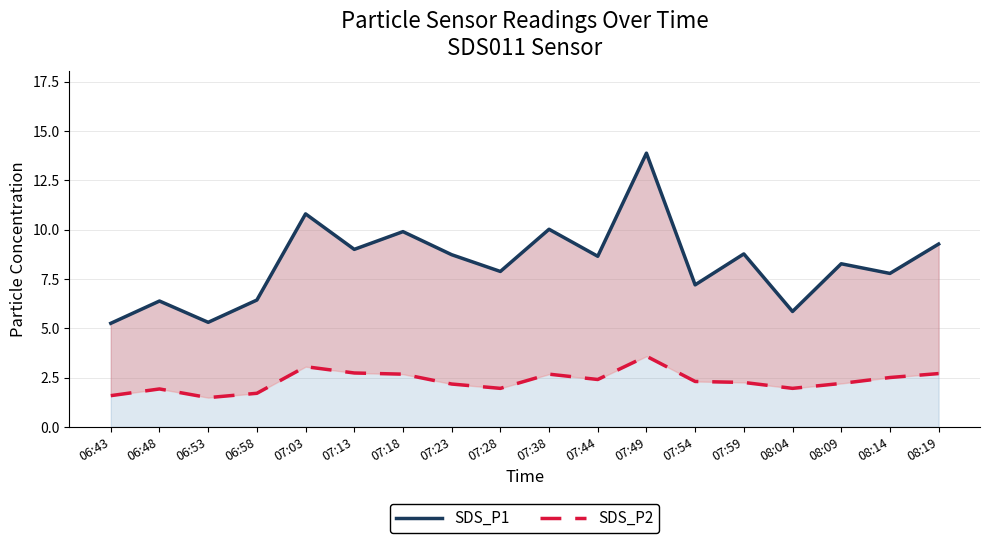

How many values in the SDS_P2 series are below 2?

6